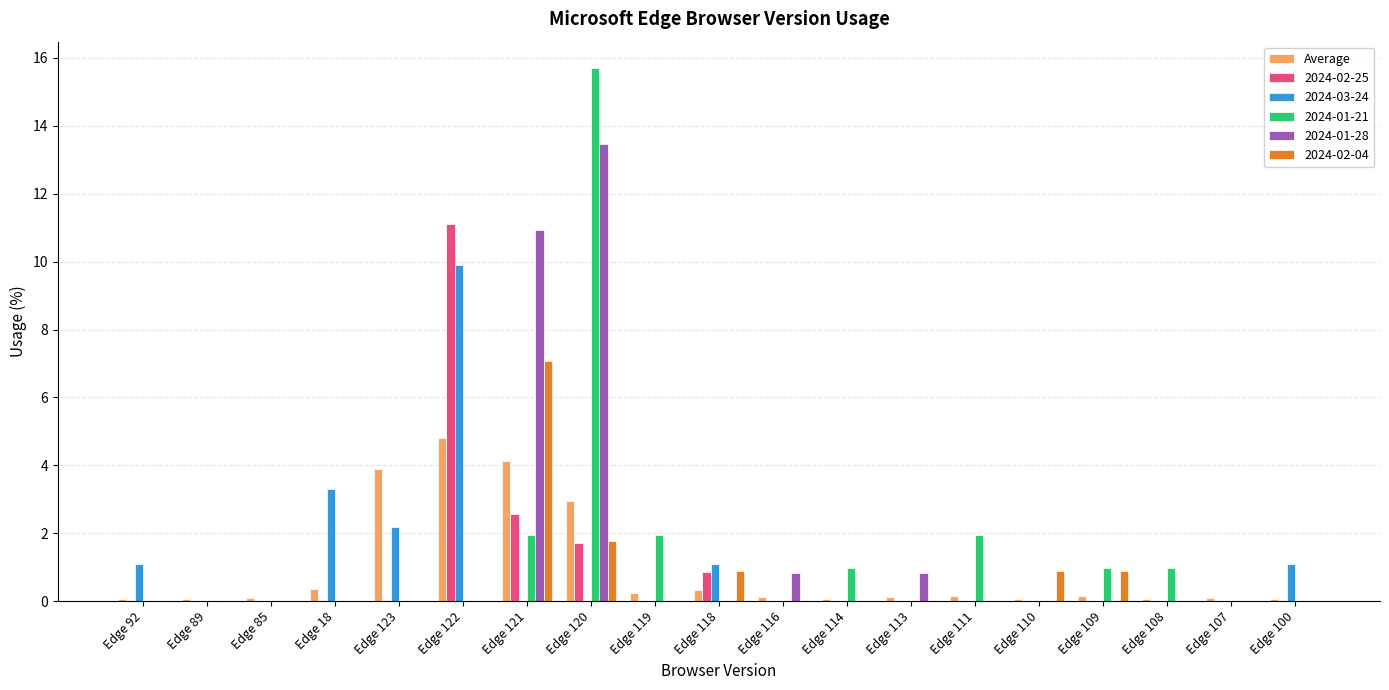

Which label corresponds to the largest value in the chart?

Edge 120